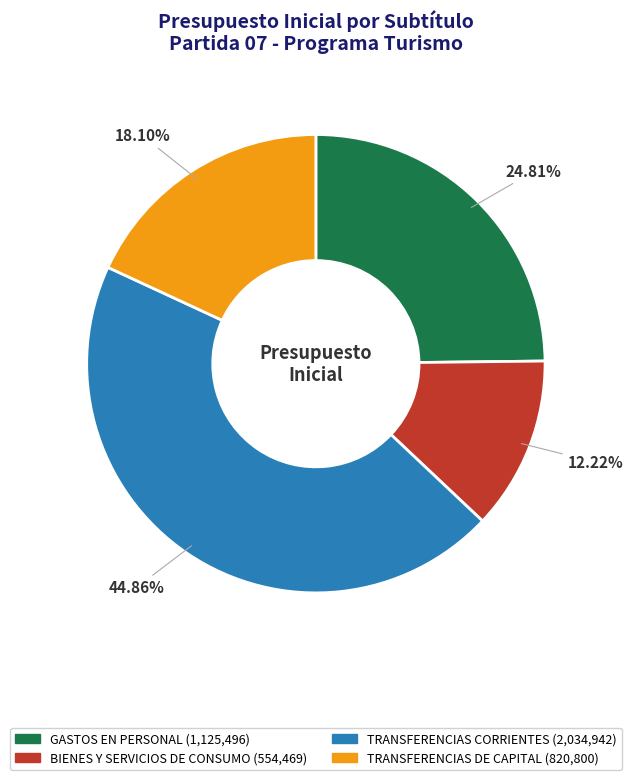

Is there any slice that represents more than half of the pie?

No